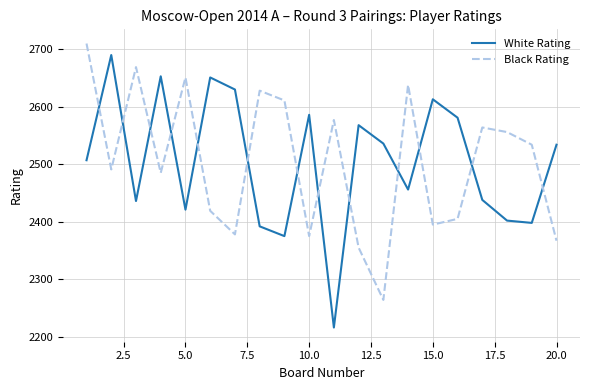

What is the lowest value of the Black Rating series?

2264